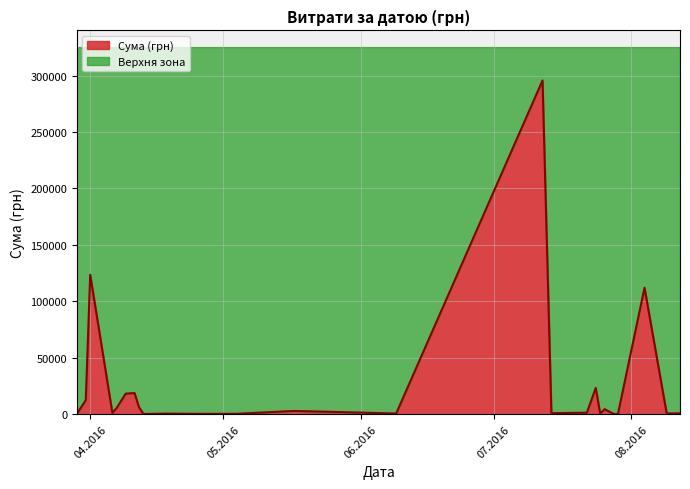

Is it true that the value at 25.04.2016 is 323.2?

True